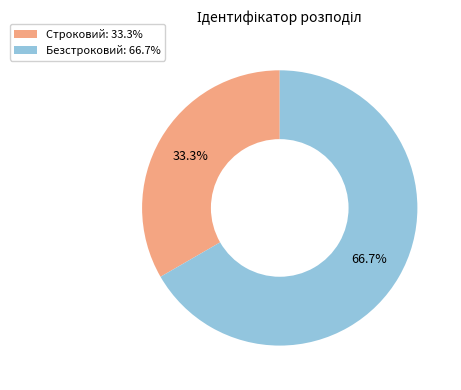

To the nearest percent, what is the average slice percentage?

50%